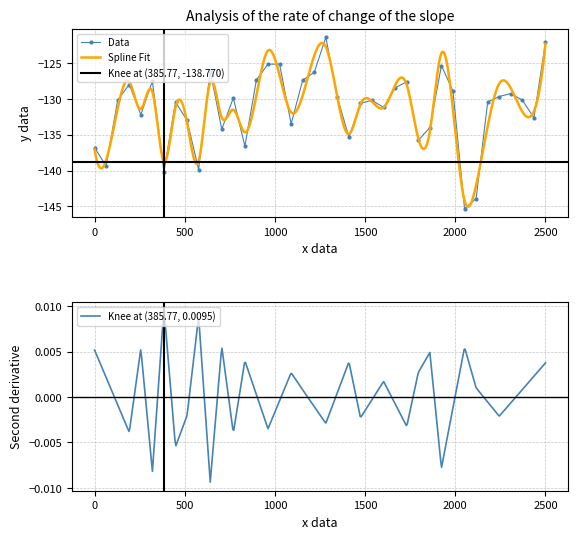

Count the number of categories in the chart.

40